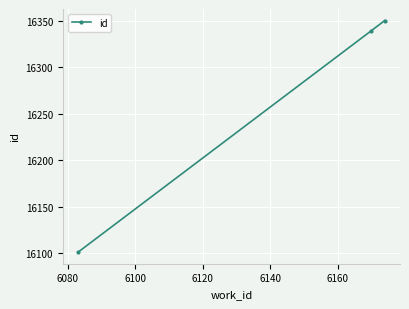

What is the value of the 2nd point from the left?

16339